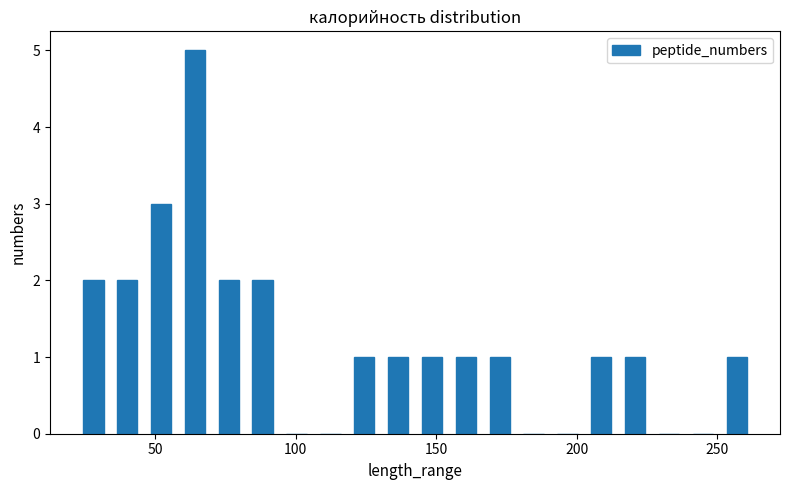

Read against the x-axis, roughly where is the centre of the tallest bar?

65